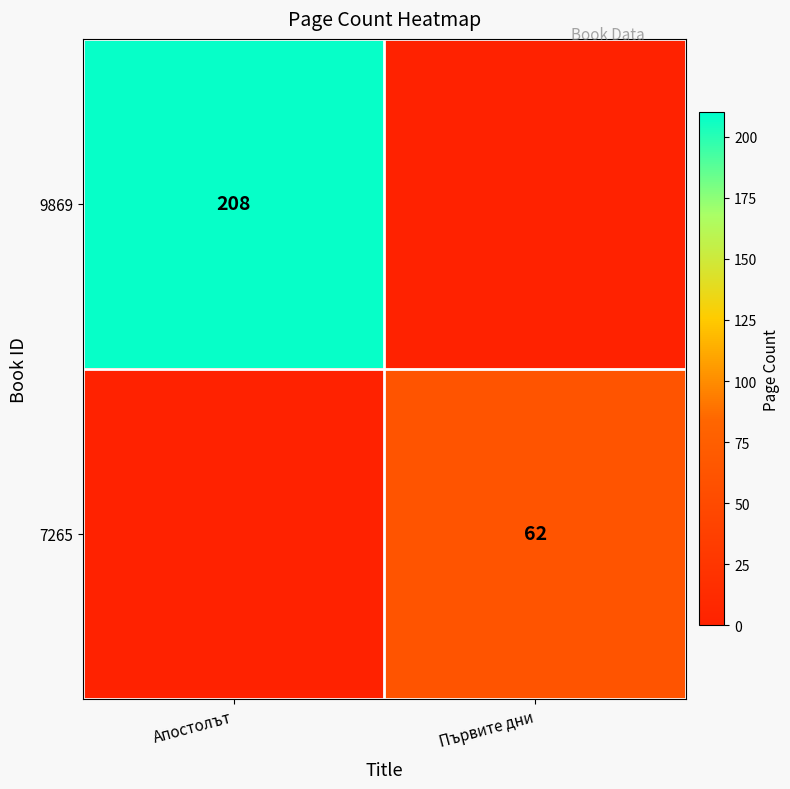

What is the difference between the highest and lowest values at Първите дни?

62